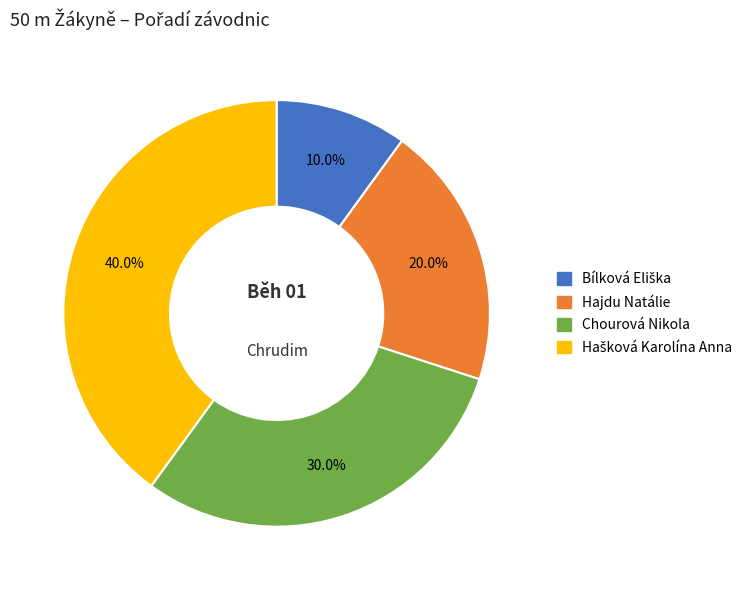

To the nearest percent, what is the difference between the largest and smallest slice percentages?

30%